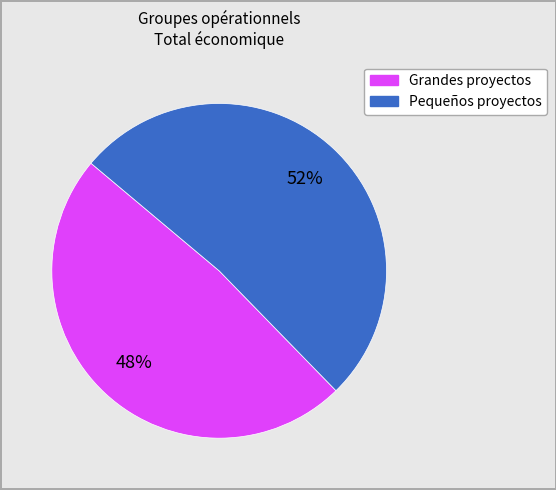

To the nearest percent, what is the average slice percentage?

50%